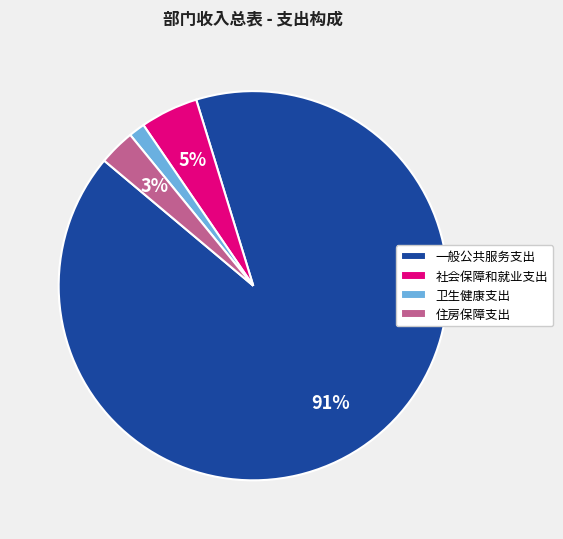

Is the sum of 卫生健康支出 and 社会保障和就业支出 greater than half?

No